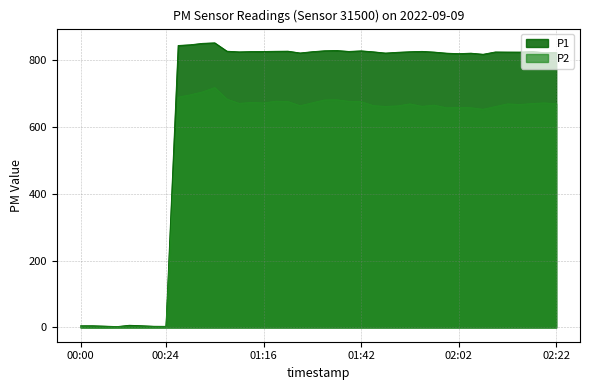

Rank the categories by P1 value from highest to lowest.

00:45, 00:37, 00:35, 00:32, 01:34, 01:31, 01:42, 01:24, 01:02, 01:19, 01:54, 01:39, 01:16, 02:17, 01:14, 01:29, 01:51, 01:44, 01:11, 02:10, 02:12, 01:56, 02:15, 01:49, 02:22, 02:20, 01:26, 01:47, 01:59, 02:04, 02:02, 02:07, 00:14, 00:16, 00:03, 00:00, 00:08, 00:19, 00:24, 00:11